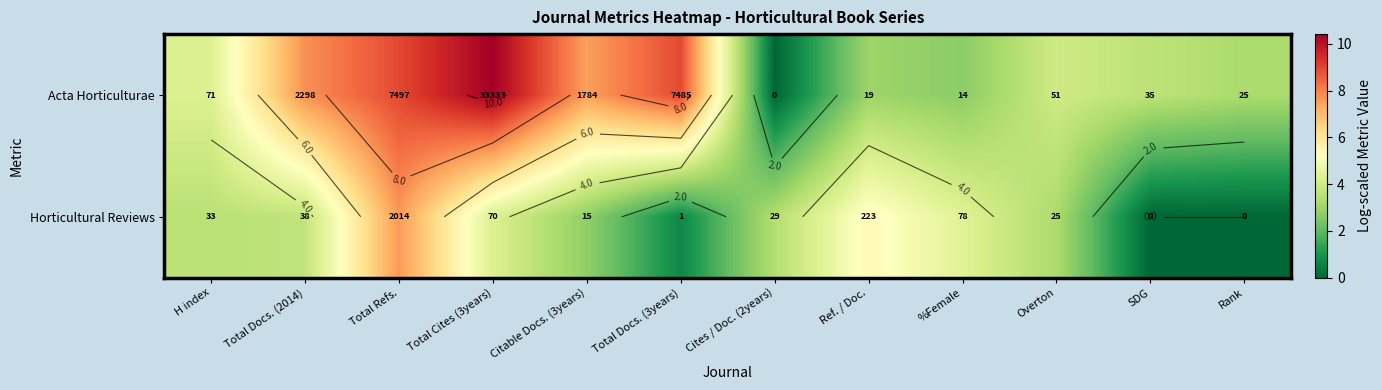

Between Total Refs. and %Female, which is larger?

Total Refs.